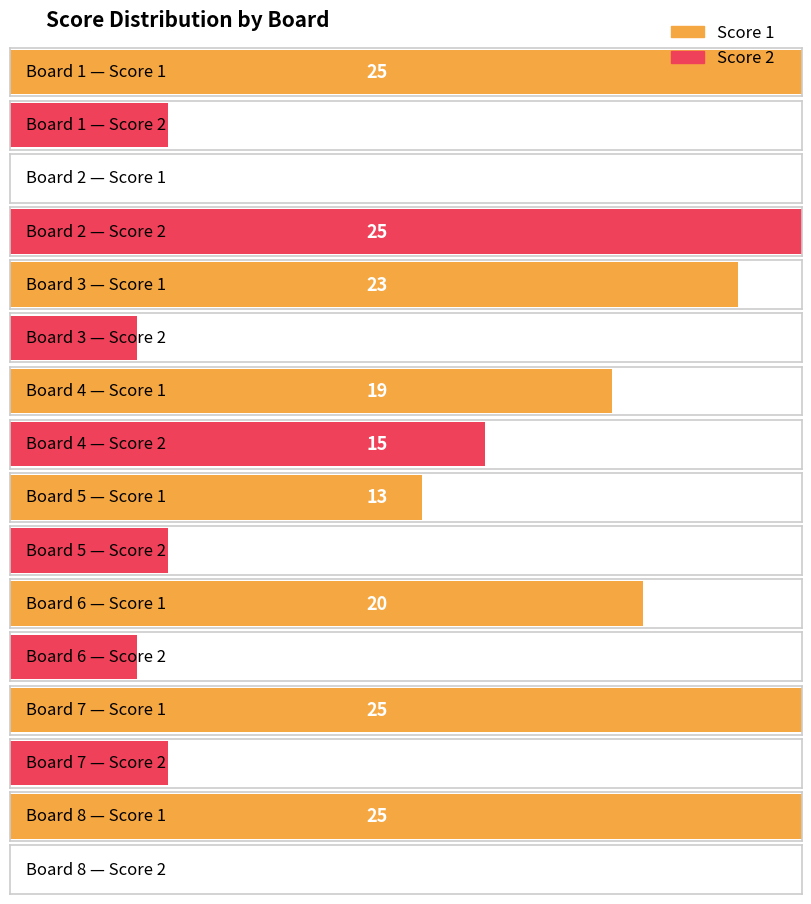

True or false: Score 2 has a value of 15 at Board 4.

True